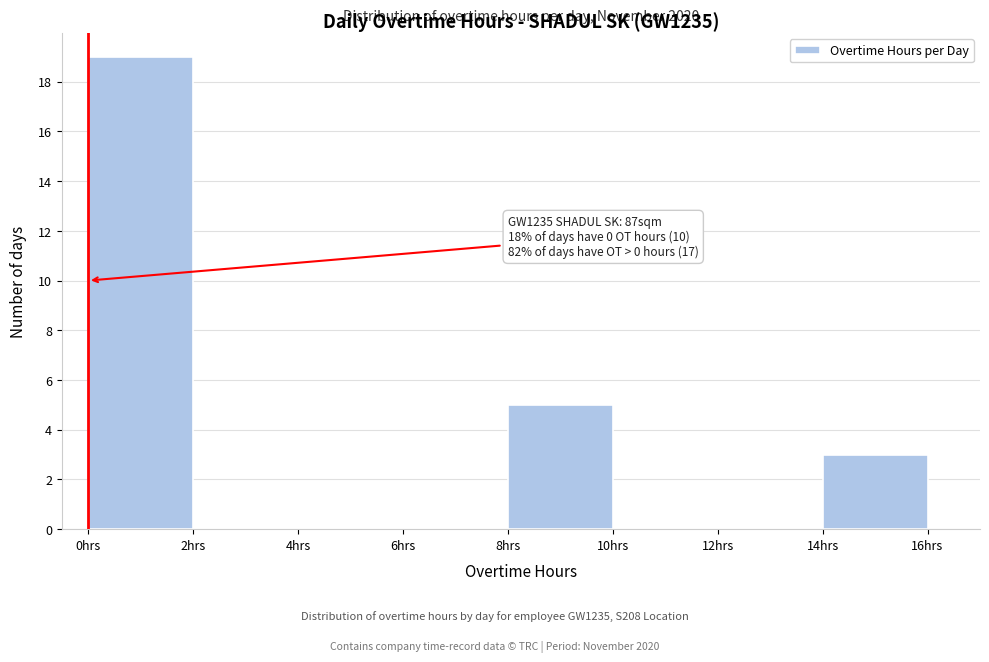

Which range on the x-axis has the tallest bar?

0 to 2